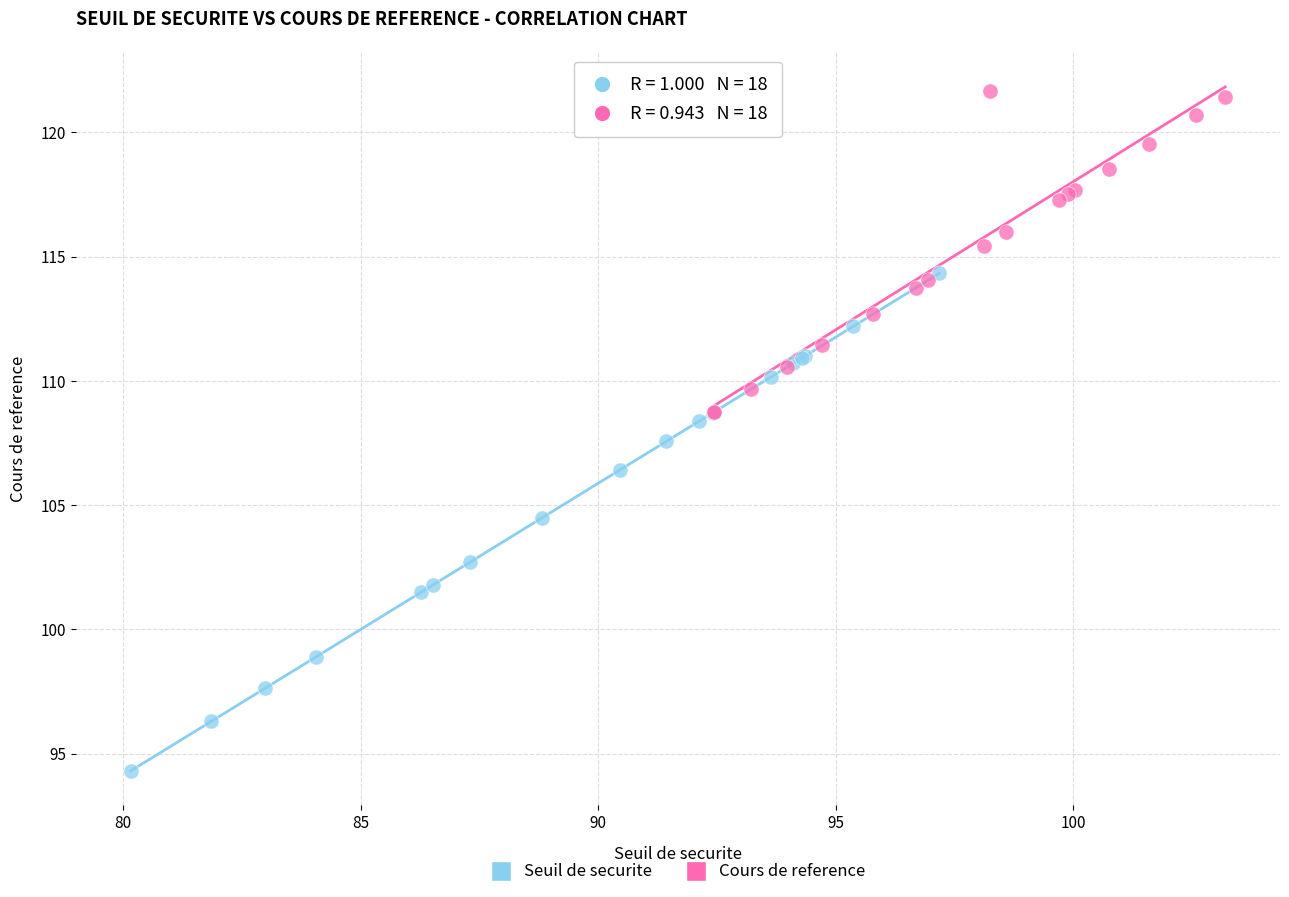

Which series contains the lowest Y value?

Seuil de securite